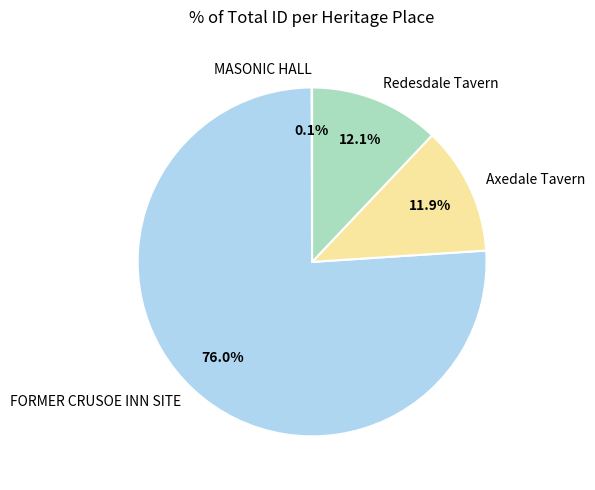

Which category has the biggest portion of the pie?

FORMER CRUSOE INN SITE